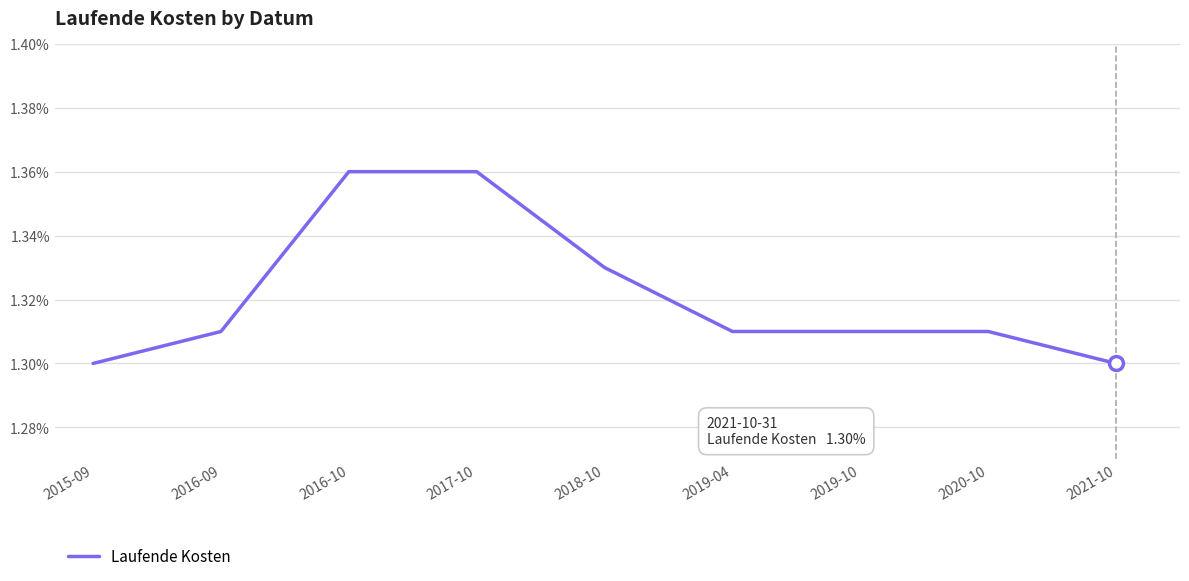

What is the change in value from 2015-09 to 2016-10?

+0.1